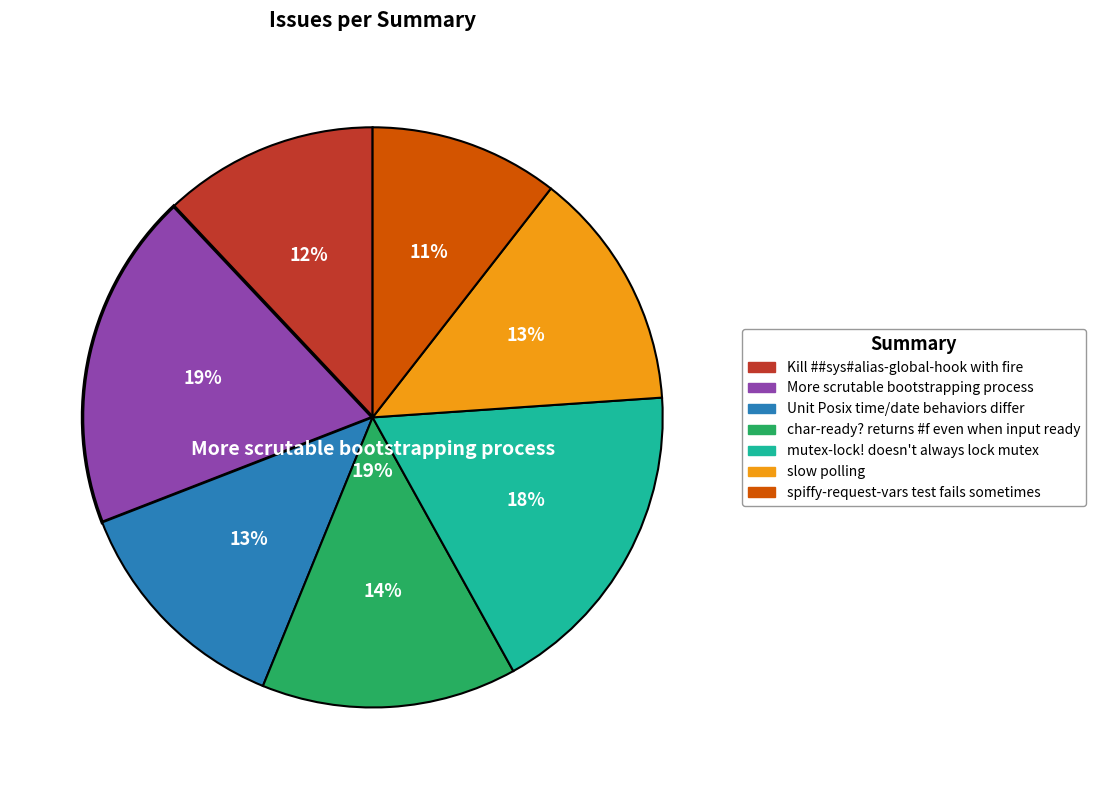

Do Kill ##sys#alias-global-hook with fire and mutex-lock! doesn't always lock mutex together represent more than half of the pie?

No